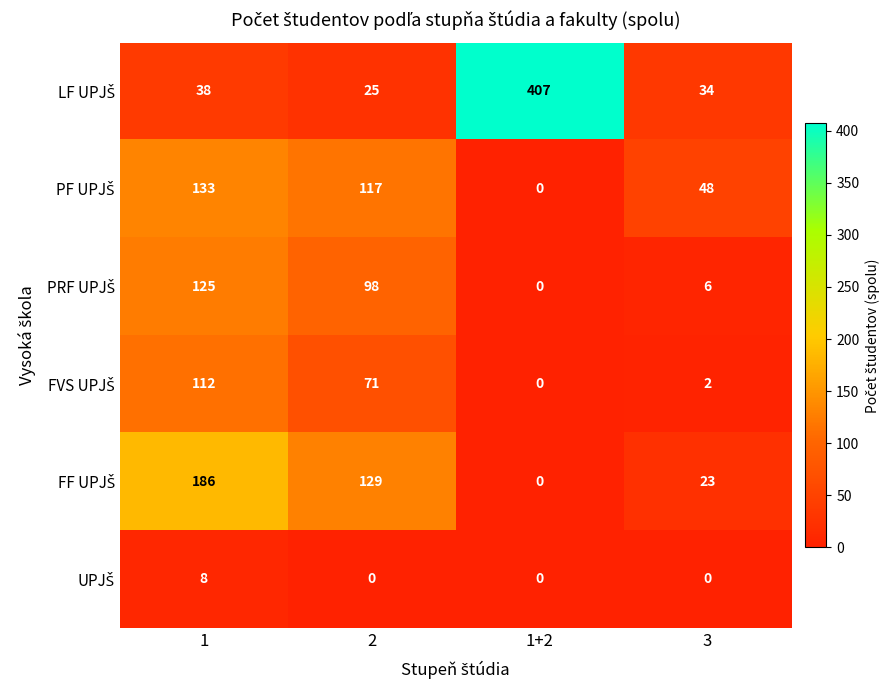

What is the spread (max minus min) of values at 3?

48